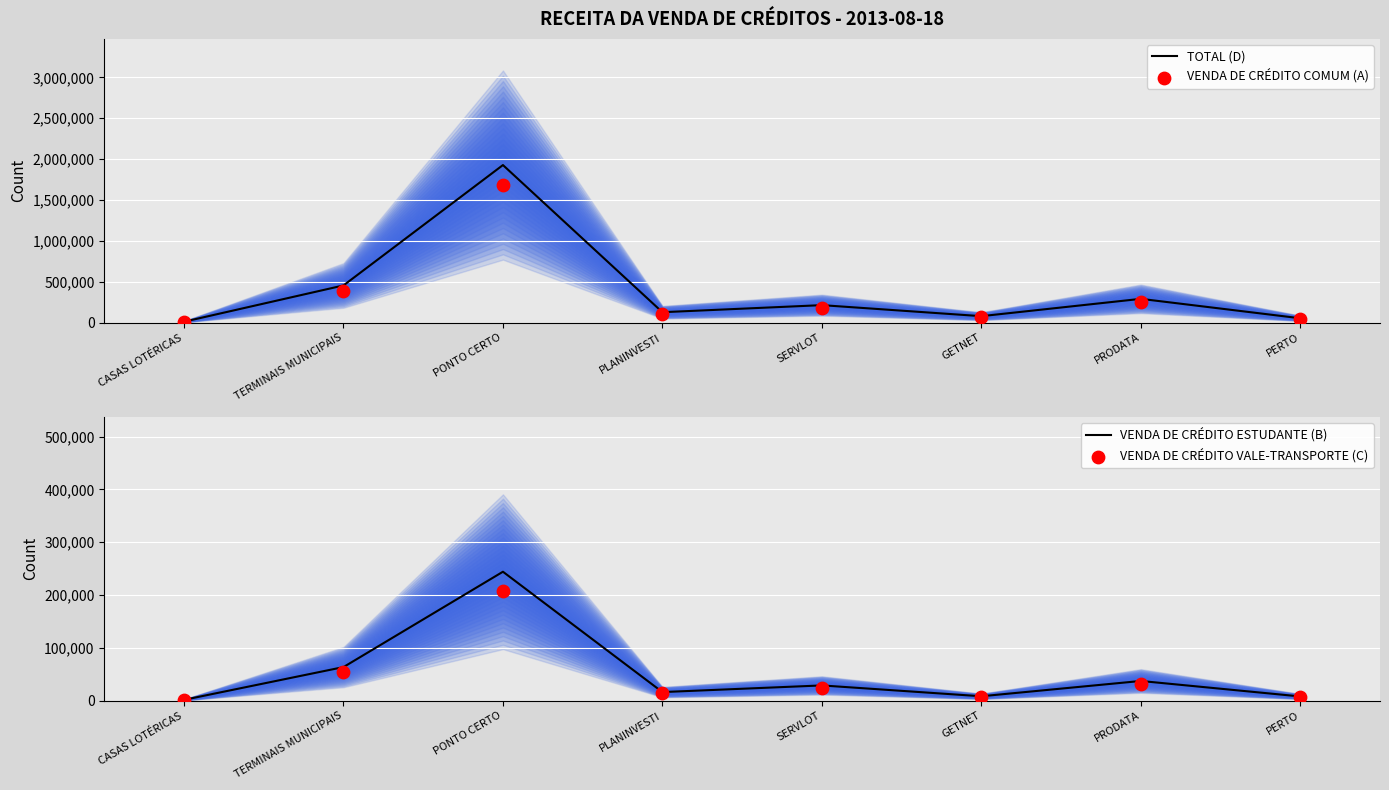

Which series reaches the maximum Y coordinate?

TOTAL (D)